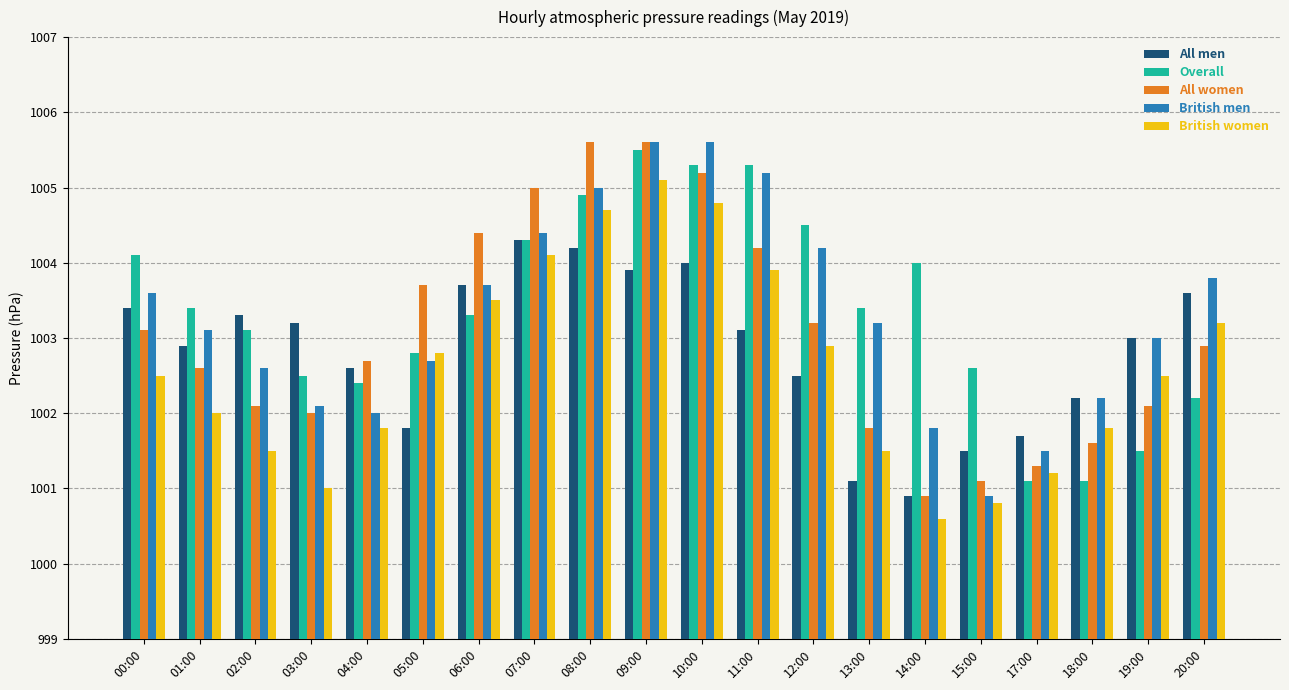

What is the label of the 1st bar from the left?

00:00